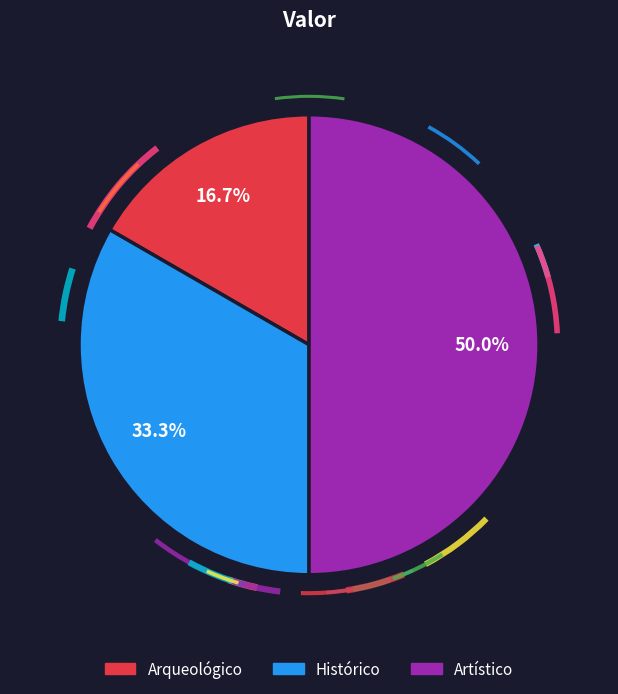

Rank the categories by value from highest to lowest.

Artístico, Histórico, Arqueológico